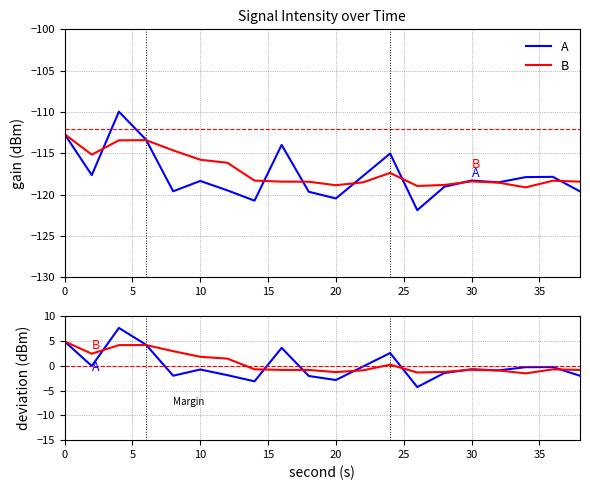

What is the difference between the second highest and minimum values in the B series?

5.7